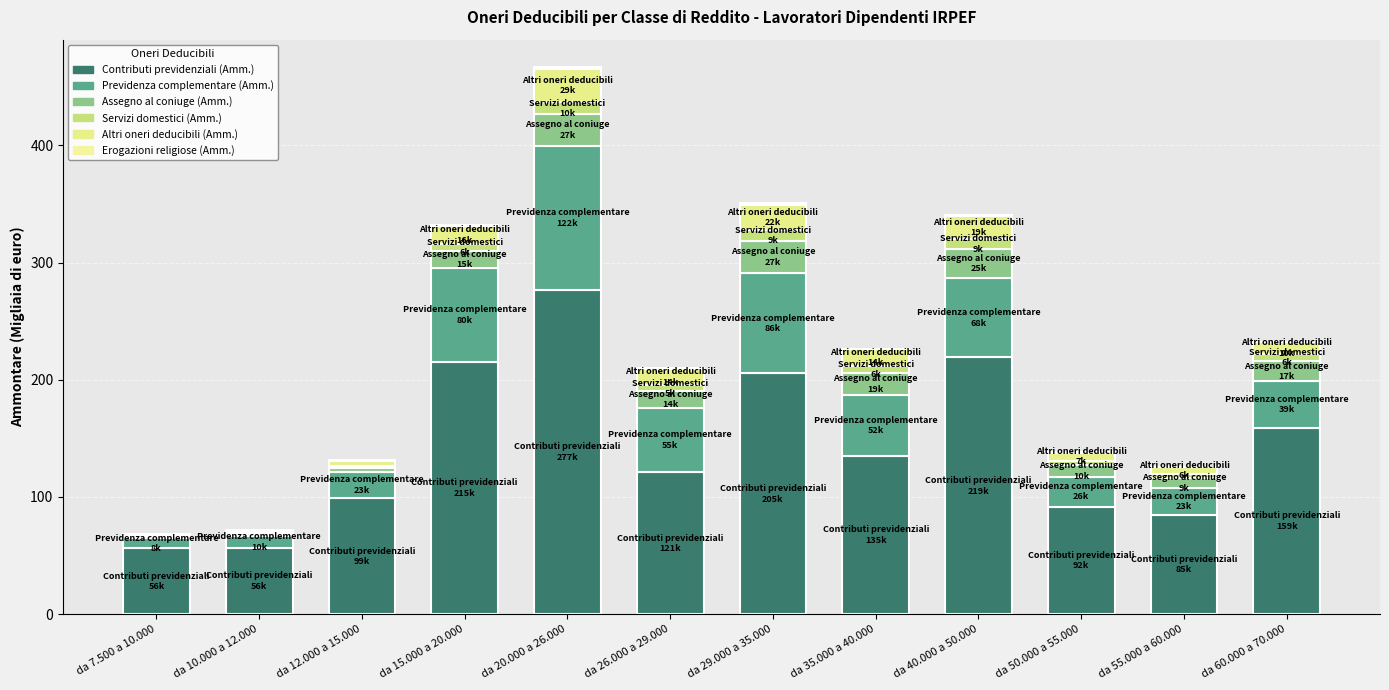

How many values in the Contributi previdenziali (Amm.) series exceed 134?

6